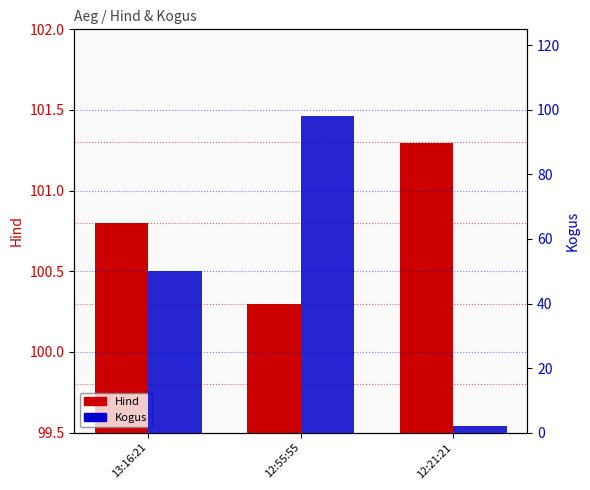

What is the value of the Kogus bar at the 3rd from the left?

2.0